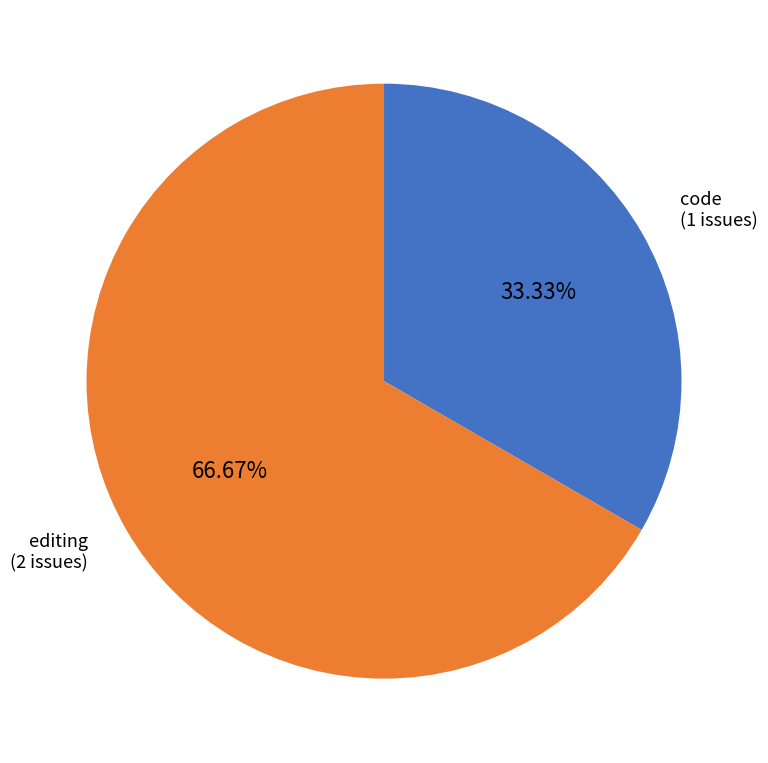

Is there any slice that represents more than half of the pie?

Yes